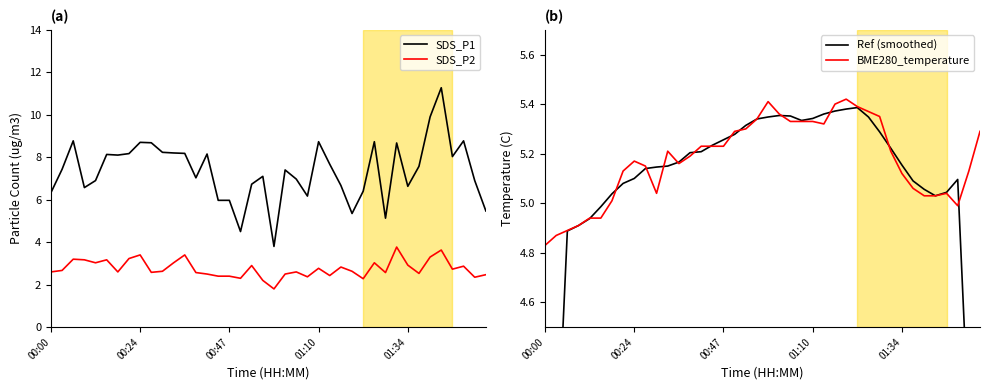

What is the maximum value shown in the chart?

11.3